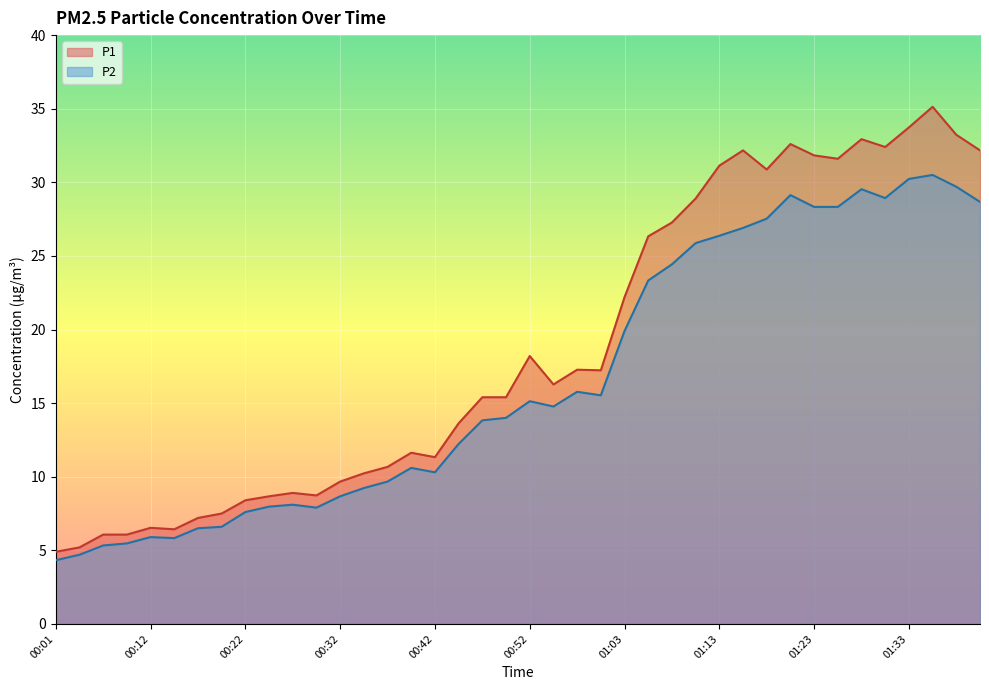

The value of P1 at 01:05 is 26.3. True or false?

True